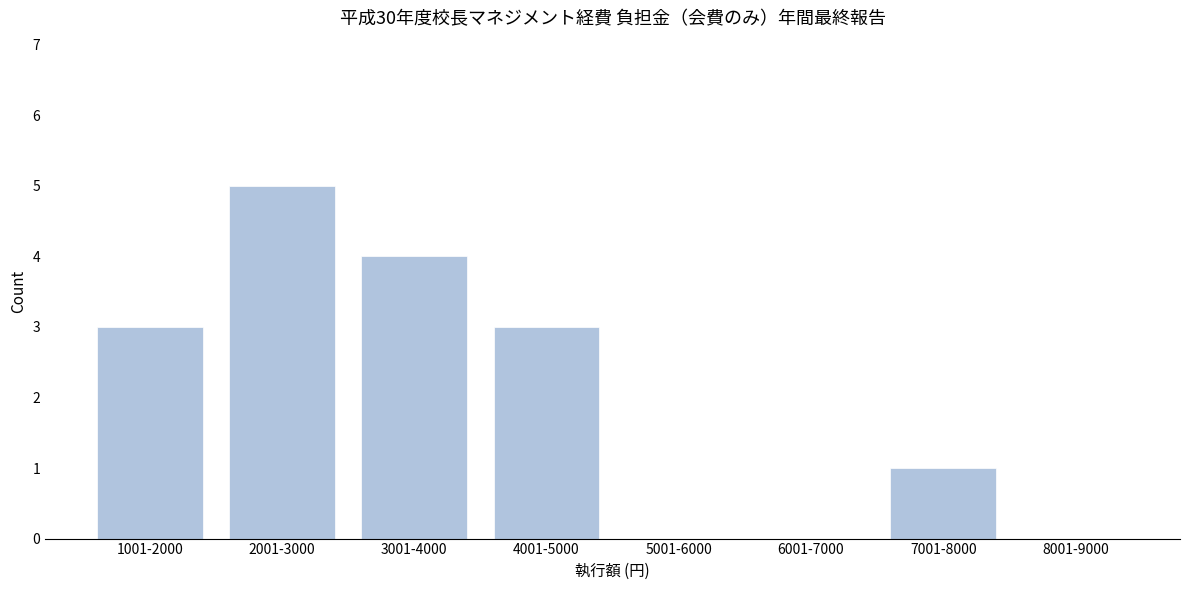

Reading left to right, extract all data points from this chart.

1001-2000=3	2001-3000=5	3001-4000=4	4001-5000=3	5001-6000=0	6001-7000=0	7001-8000=1	8001-9000=0